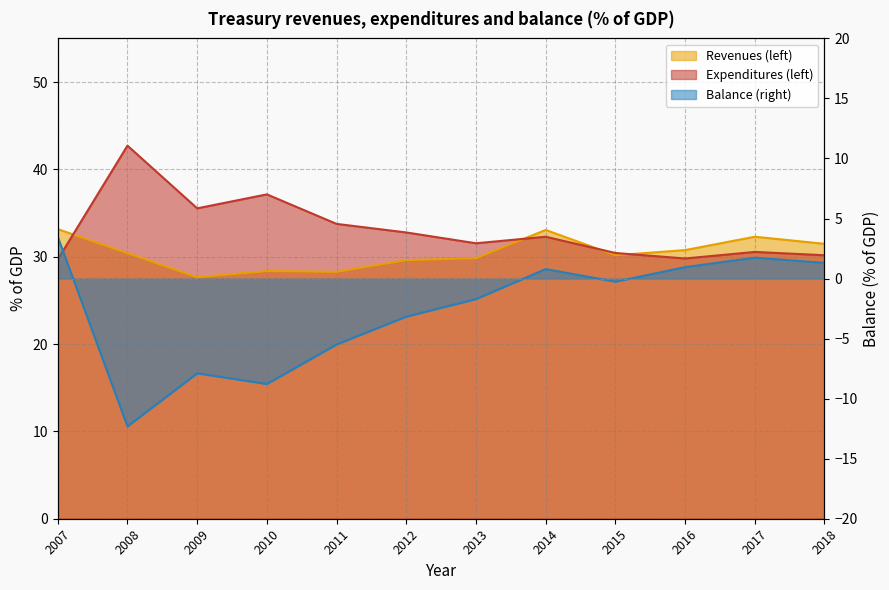

How many values in the Expenditures (left) series are below 32?

6